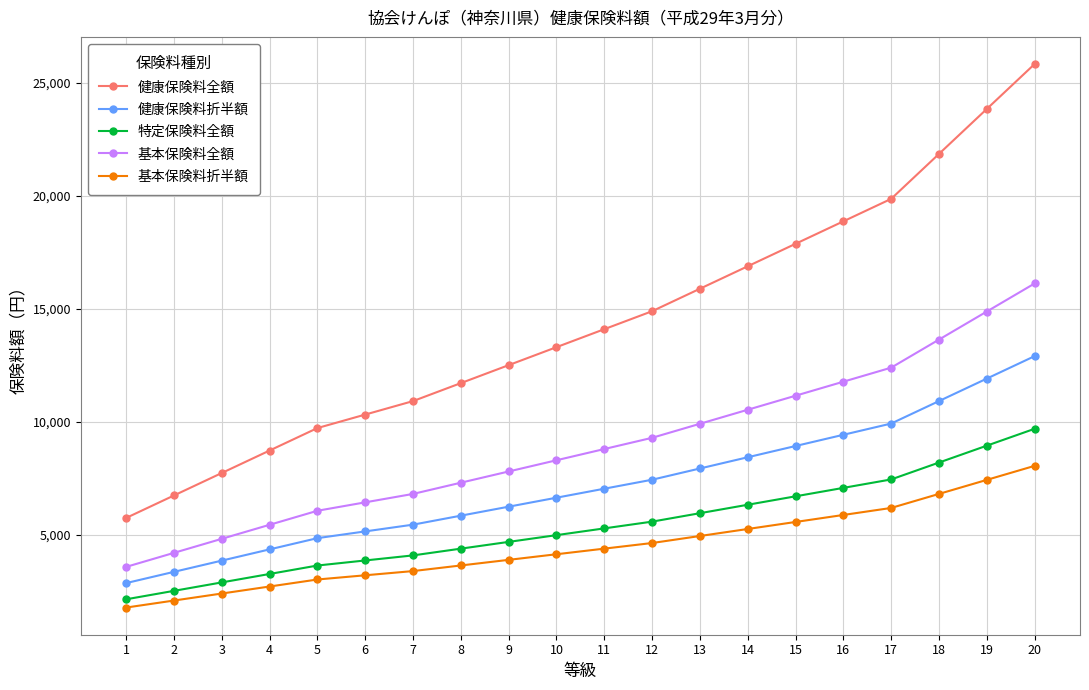

Reading right to left, what are all the values shown in this chart?

健康保険料全額: 25818.0	23832.0	21846.0	19860.0	18867.0	17874.0	16881.0	15888.0	14895.0	14100.6	13306.2	12511.8	11717.4	10923.0	10327.2	9731.4	8738.4	7745.4	6752.4	5759.4
健康保険料折半額: 12909.0	11916.0	10923.0	9930.0	9433.5	8937.0	8440.5	7944.0	7447.5	7050.3	6653.1	6255.9	5858.7	5461.5	5163.6	4865.7	4369.2	3872.7	3376.2	2879.7
特定保険料全額: 9698.0	8952.0	8206.0	7460.0	7087.0	6714.0	6341.0	5968.0	5595.0	5296.6	4998.2	4699.8	4401.4	4103.0	3879.2	3655.4	3282.4	2909.4	2536.4	2163.4
基本保険料全額: 16120.0	14880.0	13640.0	12400.0	11780.0	11160.0	10540.0	9920.0	9300.0	8804.0	8308.0	7812.0	7316.0	6820.0	6448.0	6076.0	5456.0	4836.0	4216.0	3596.0
基本保険料折半額: 8060.0	7440.0	6820.0	6200.0	5890.0	5580.0	5270.0	4960.0	4650.0	4402.0	4154.0	3906.0	3658.0	3410.0	3224.0	3038.0	2728.0	2418.0	2108.0	1798.0